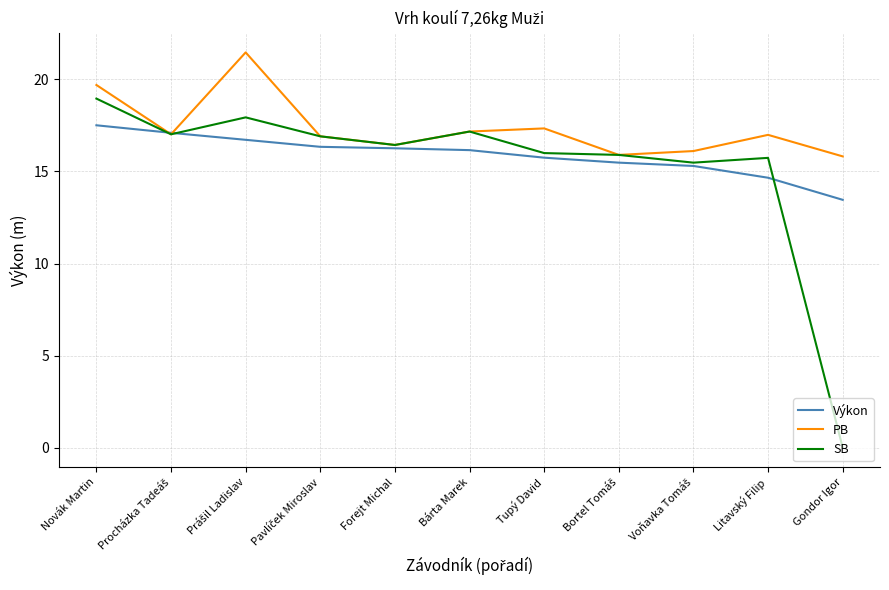

List the series in order of their overall mean, lowest first.

SB, Výkon, PB